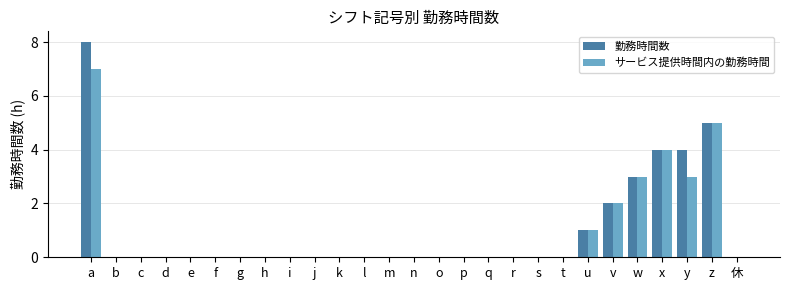

Reading left to right, transcribe all the data shown in this chart.

勤務時間数: a=8	b=0	c=0	d=0	e=0	f=0	g=0	h=0	i=0	j=0	k=0	l=0	m=0	n=0	o=0	p=0	q=0	r=0	s=0	t=0	u=1	v=2	w=3	x=4	y=4	z=5	休=0
サービス提供時間内の勤務時間: a=7	b=0	c=0	d=0	e=0	f=0	g=0	h=0	i=0	j=0	k=0	l=0	m=0	n=0	o=0	p=0	q=0	r=0	s=0	t=0	u=1	v=2	w=3	x=4	y=3	z=5	休=0